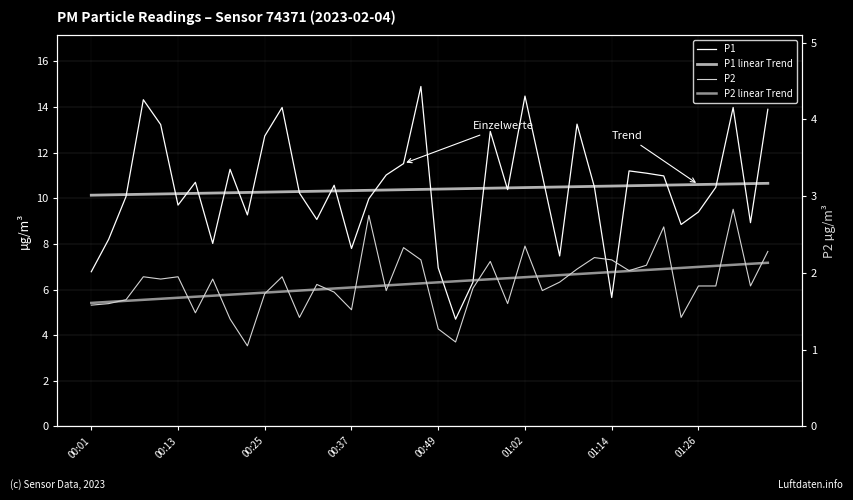

Is the value of P1 linear Trend at 20 greater than the value of P2 linear Trend at 00:13?

Yes